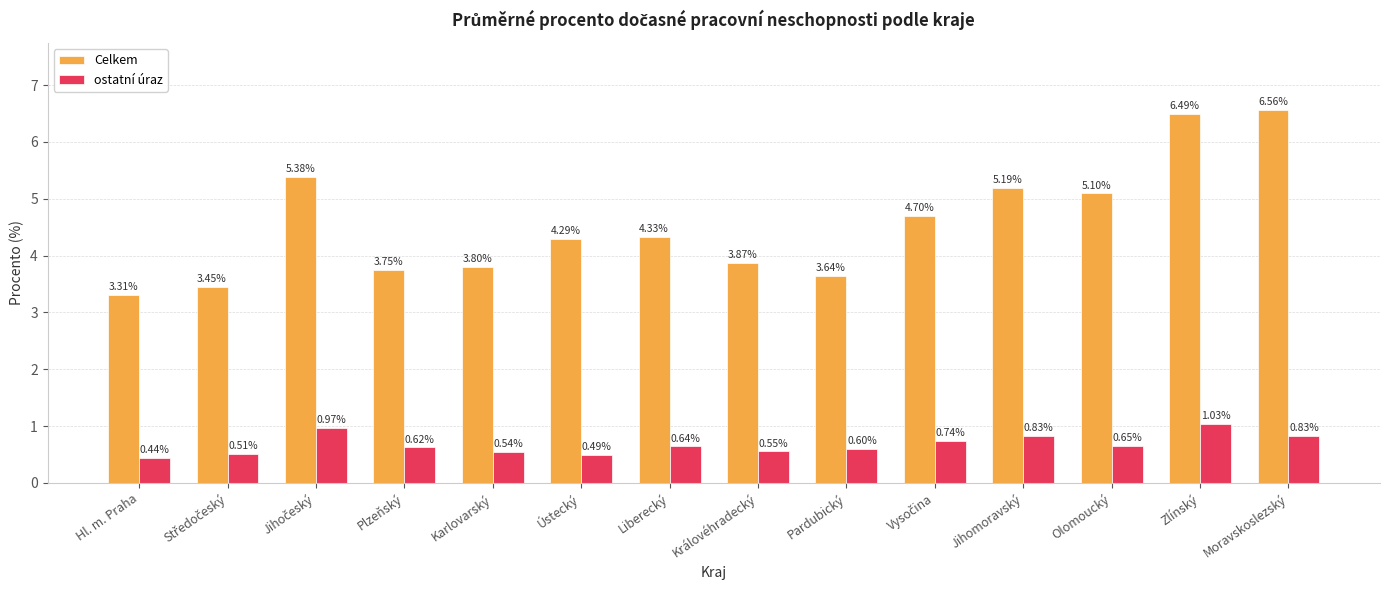

What are all the series names shown in the legend?

Celkem, ostatní úraz